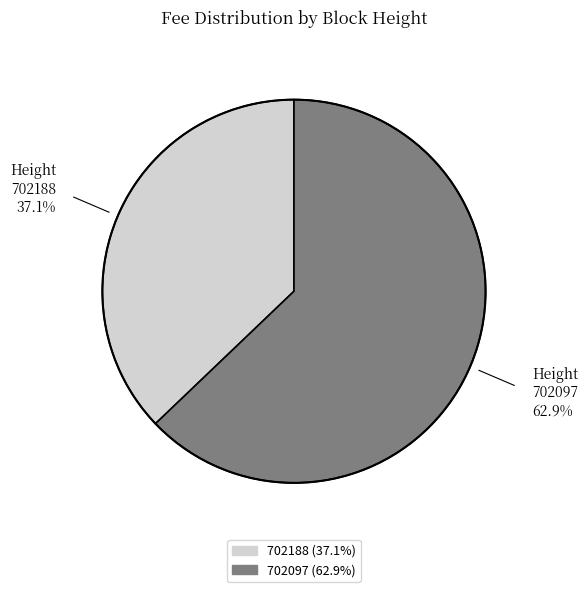

Is the sum of 702097 and 702188 greater than half?

Yes